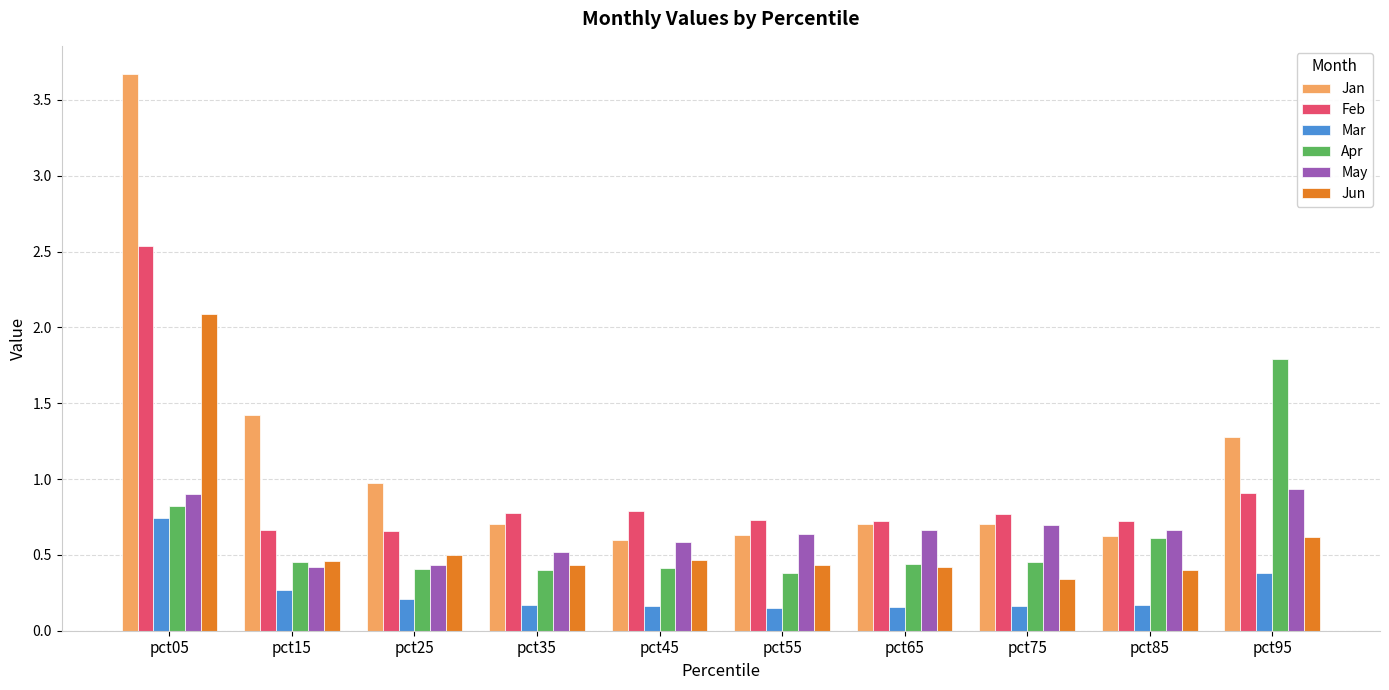

What is the total value across all series at pct85?

3.2